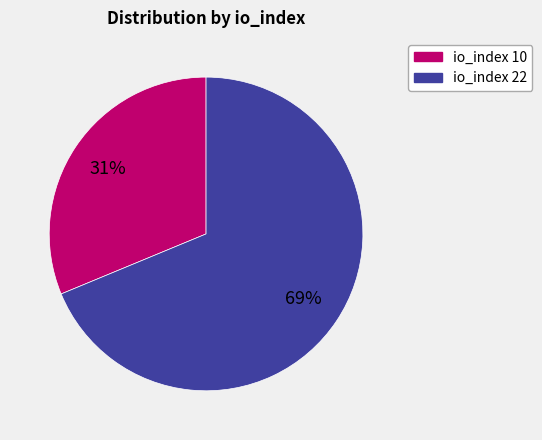

To the nearest percent, what is the average slice percentage?

50%